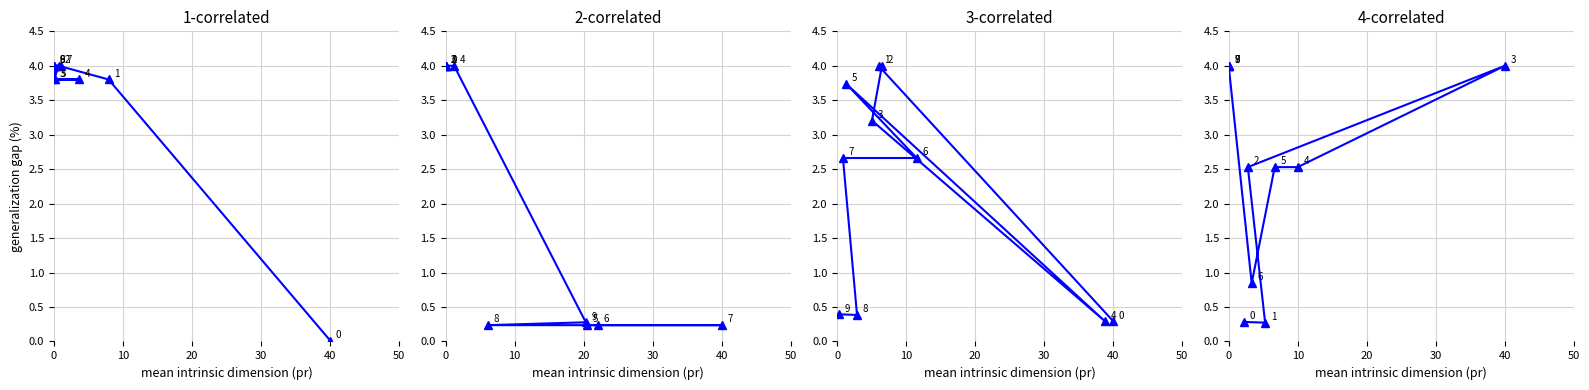

The value at 0 is 0.3. True or false?

True